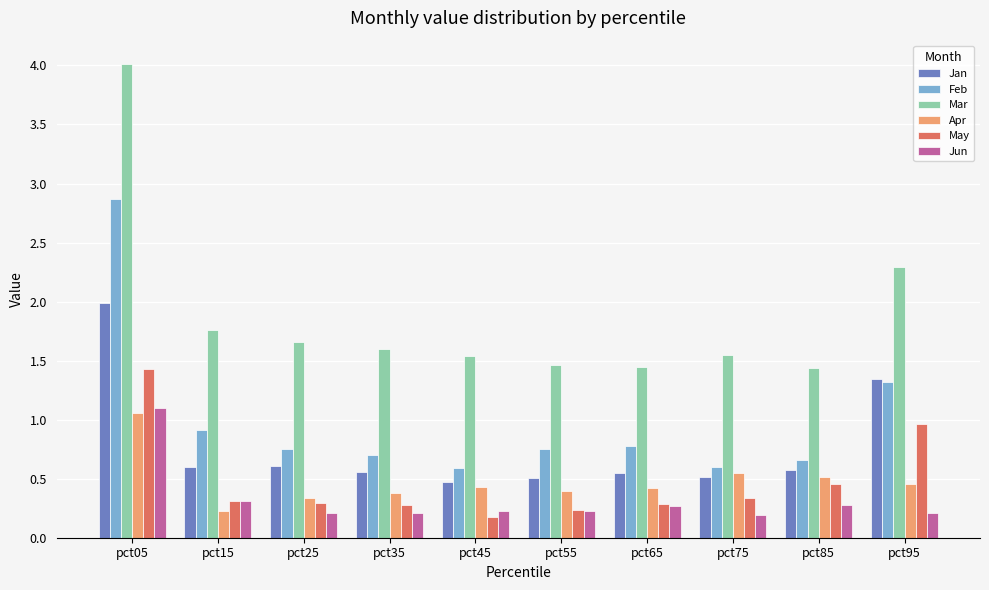

What is the difference between the highest and lowest values at pct45?

1.4